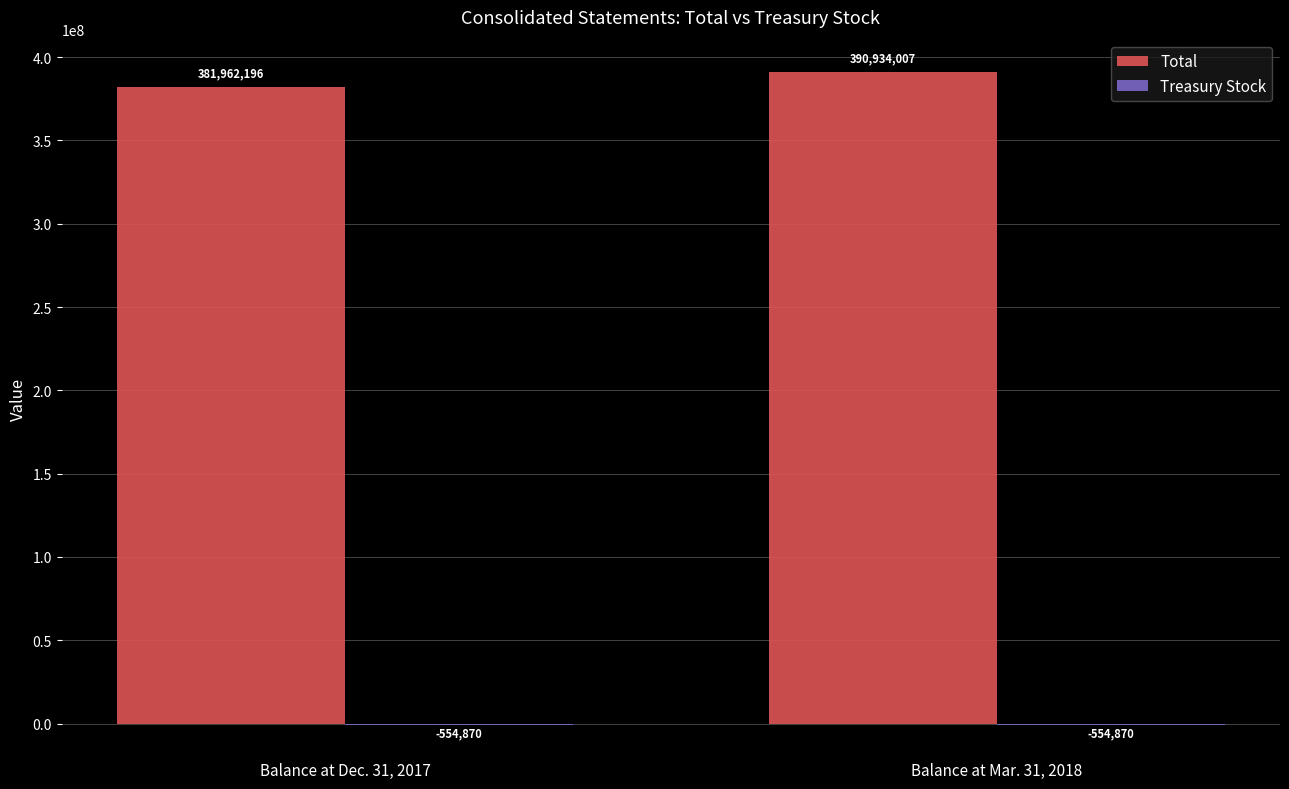

Is it true that Total equals 381962196 at Balance at Dec. 31, 2017?

True